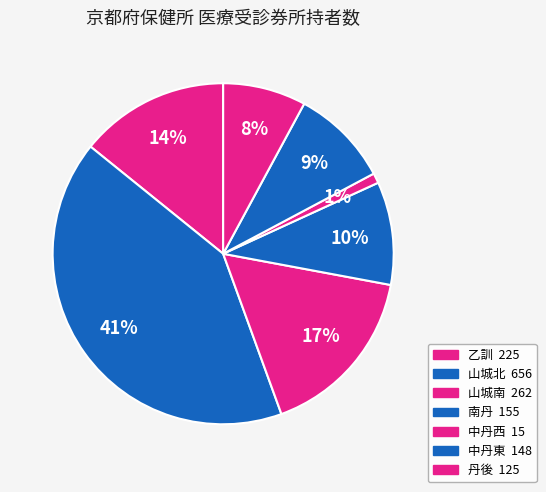

Count the number of slices in the pie.

7